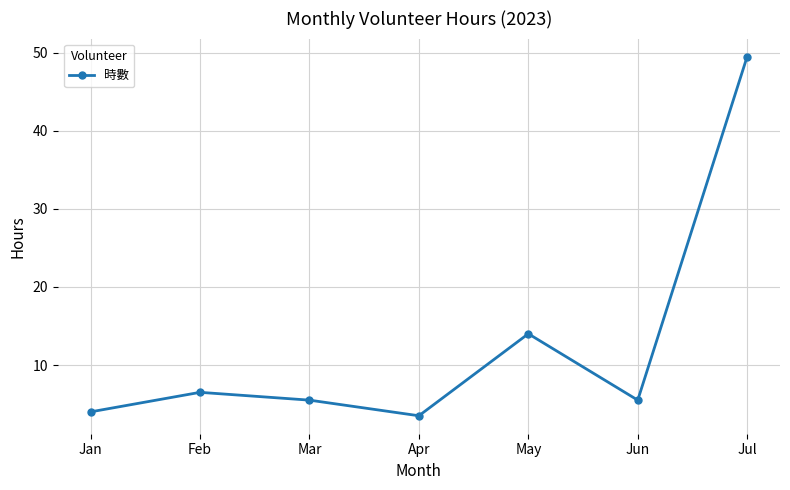

Reading right to left, extract all data points from this chart.

Jul=49.5	Jun=5.5	May=14.0	Apr=3.5	Mar=5.5	Feb=6.5	Jan=4.0